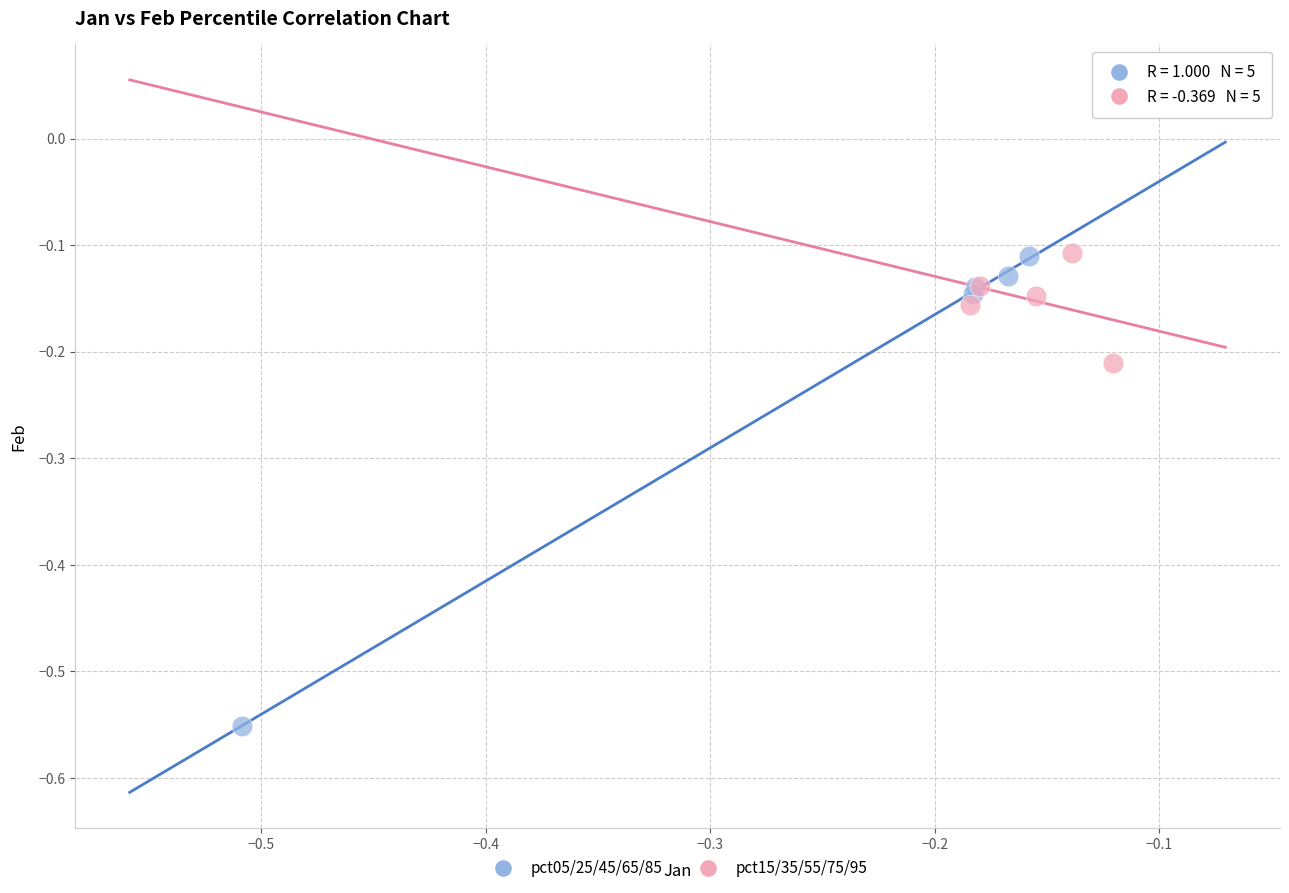

Which series has the widest spread of Y values?

pct05/25/45/65/85